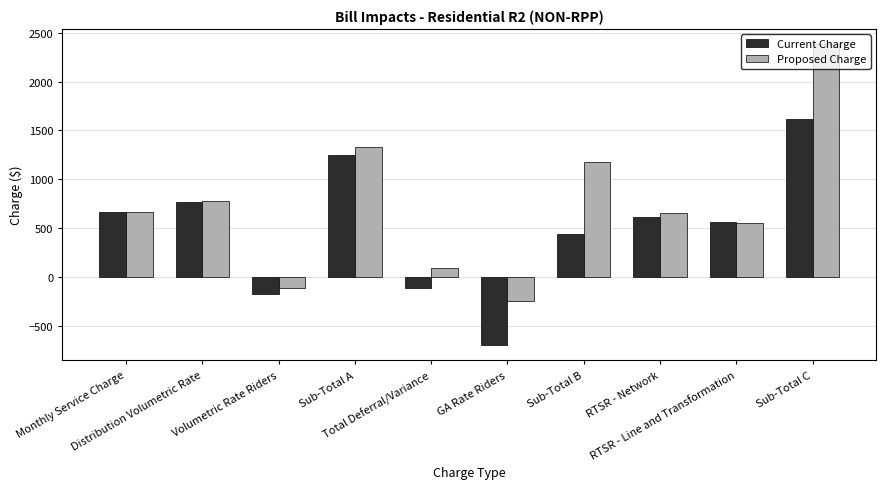

At which category is the sum across all series the highest?

Sub-Total C